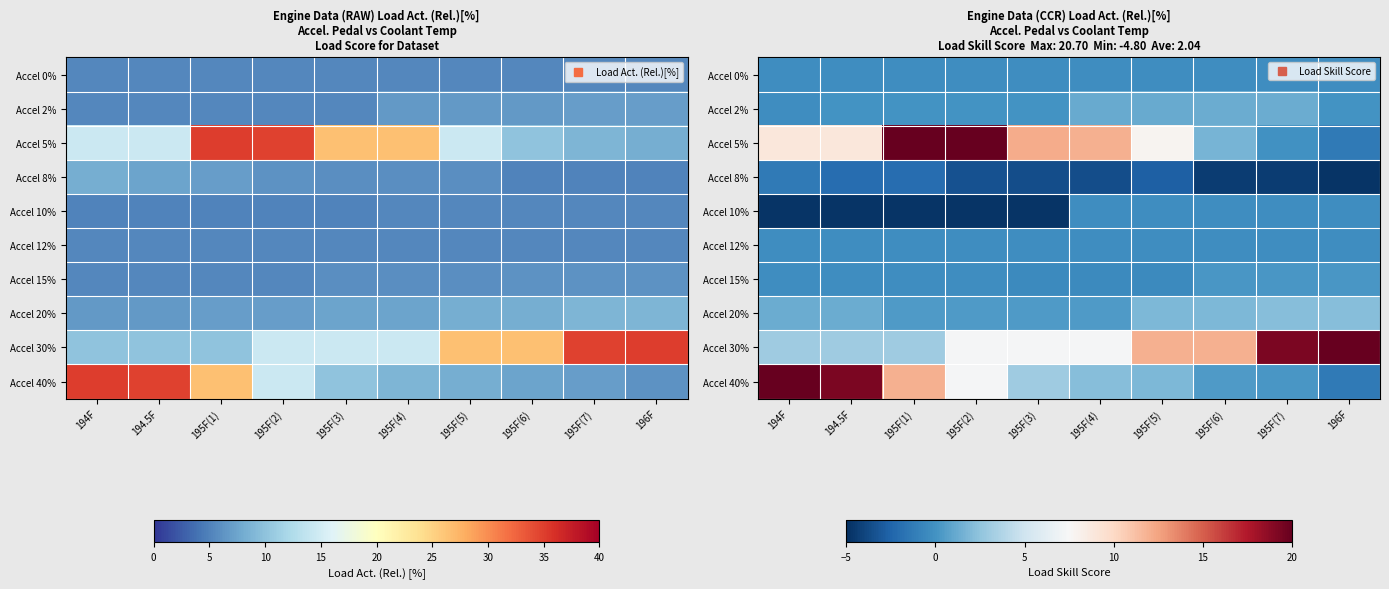

Which series has the largest total across all categories?

Accel 30%